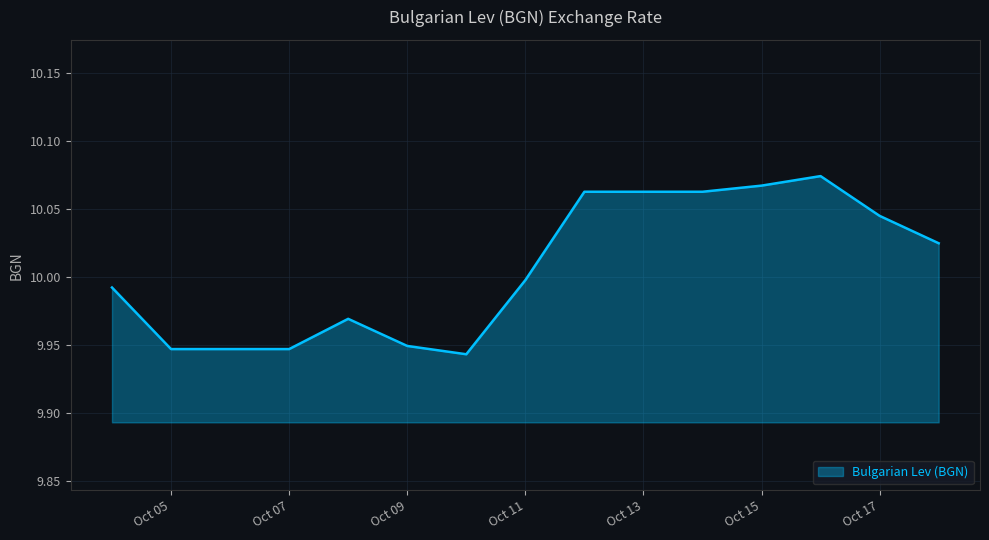

Count the number of categories in the chart.

15